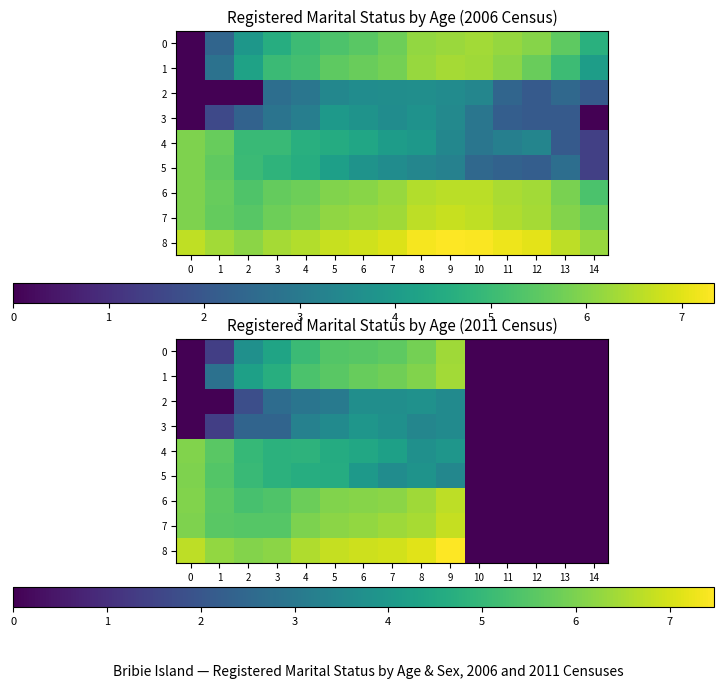

What is the sum of all 6 values?

59.6